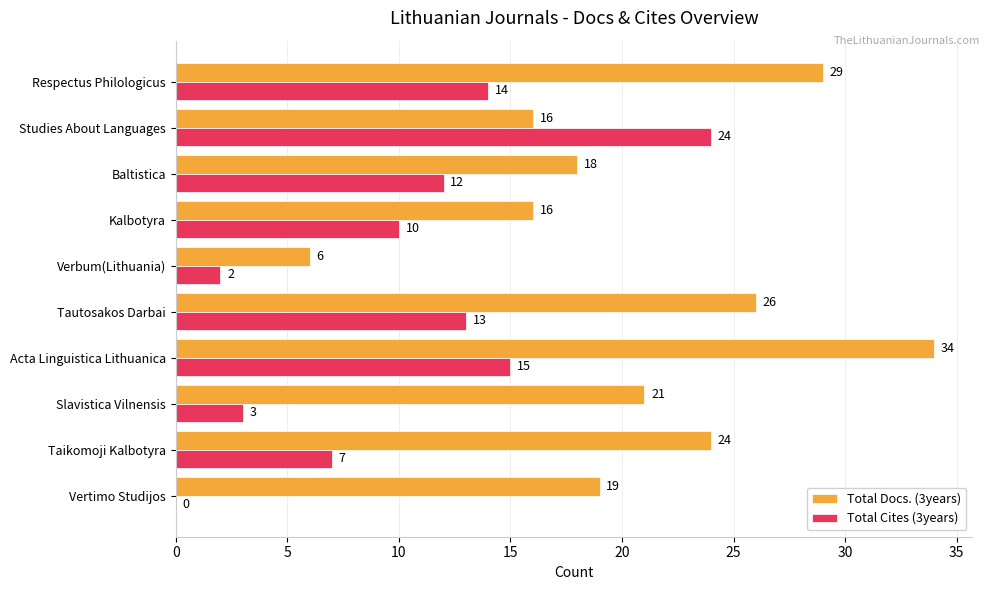

At which label does Total Cites (3years) reach its peak?

Studies About Languages